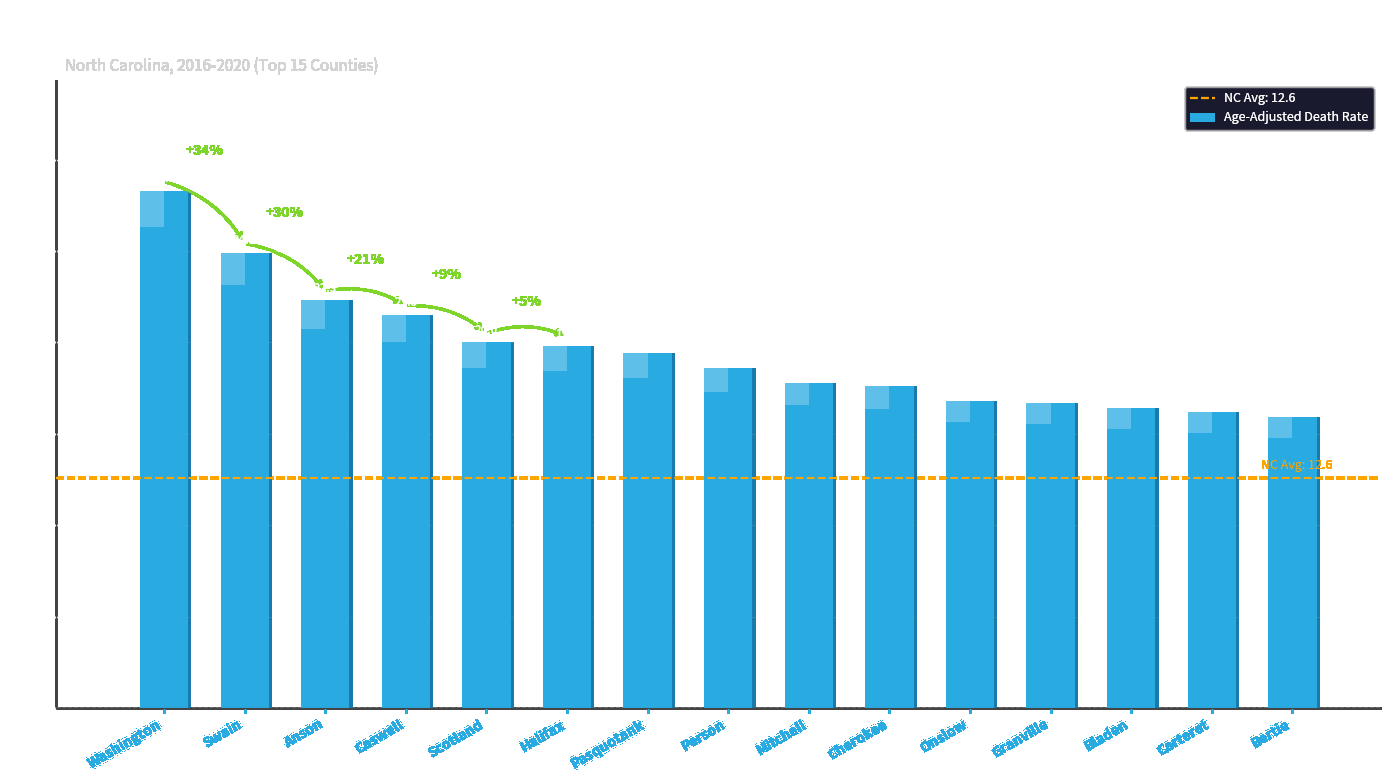

Which has a higher value, Swain or Pasquotank?

Swain